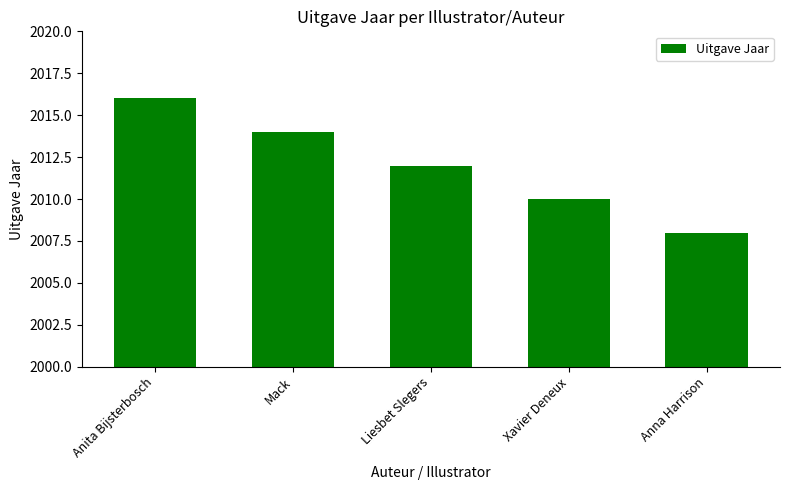

The value at Liesbet Slegers is 2012. True or false?

True